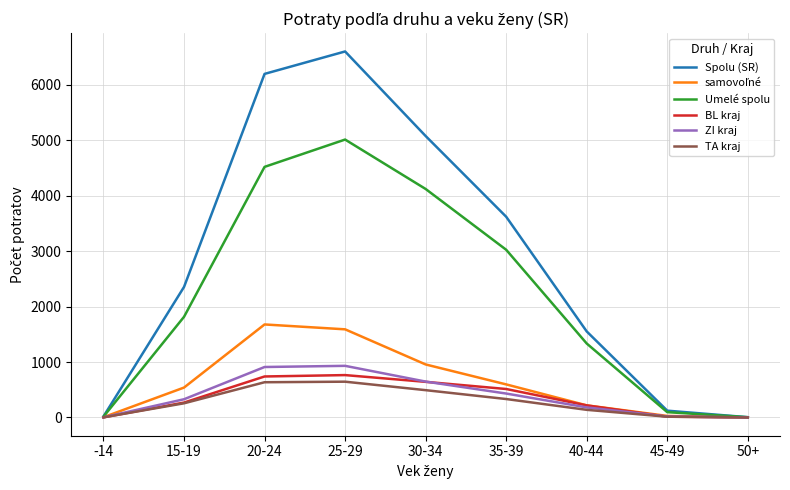

At how many categories does at least one series exceed 470?

6